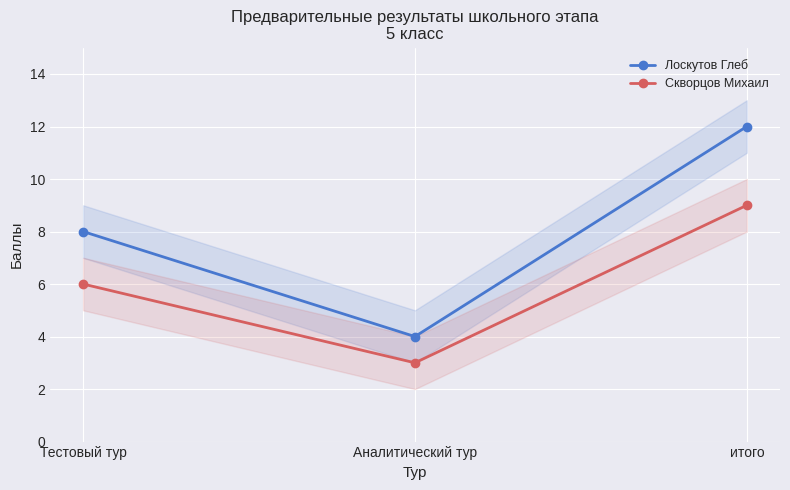

At which category does the chart reach its minimum across all series?

Аналитический тур